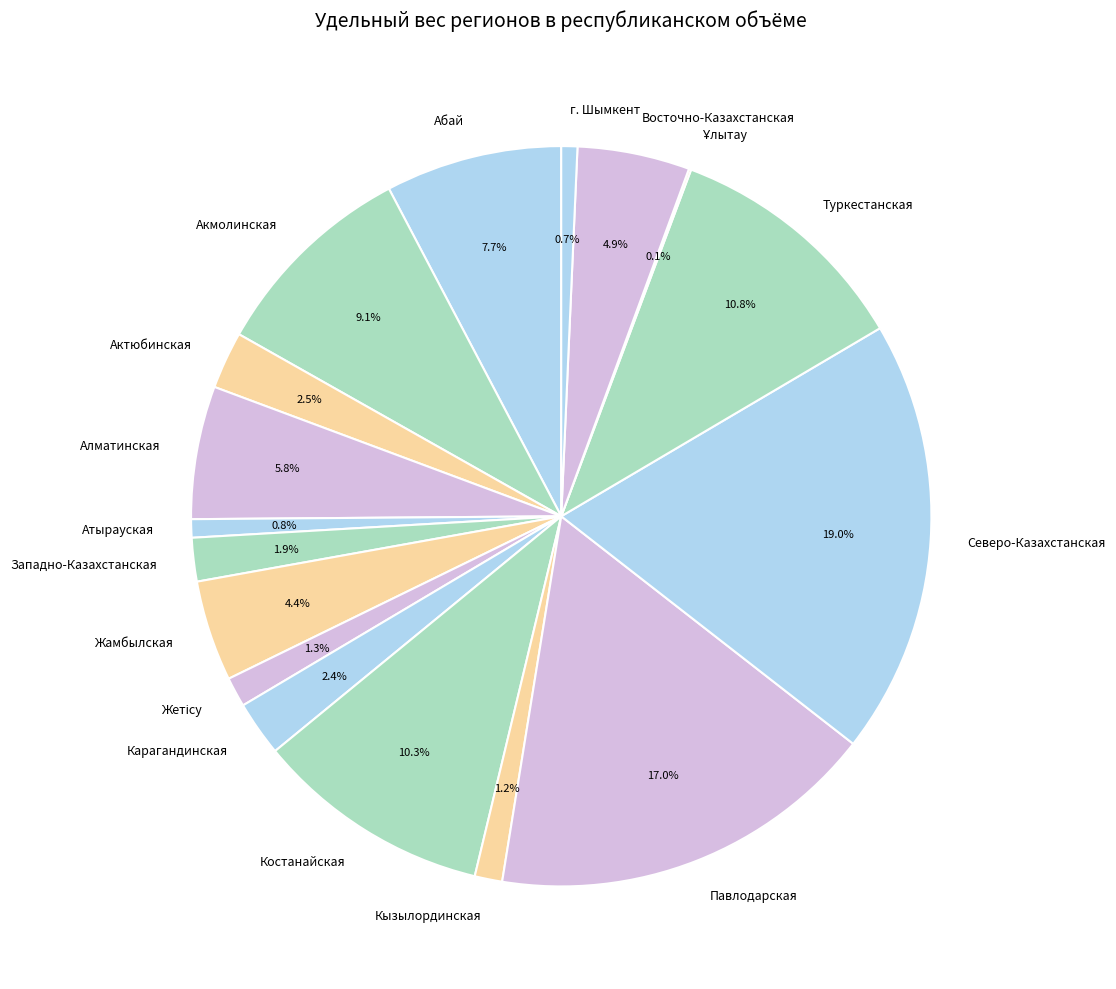

Which slice is the largest?

Северо-Казахстанская